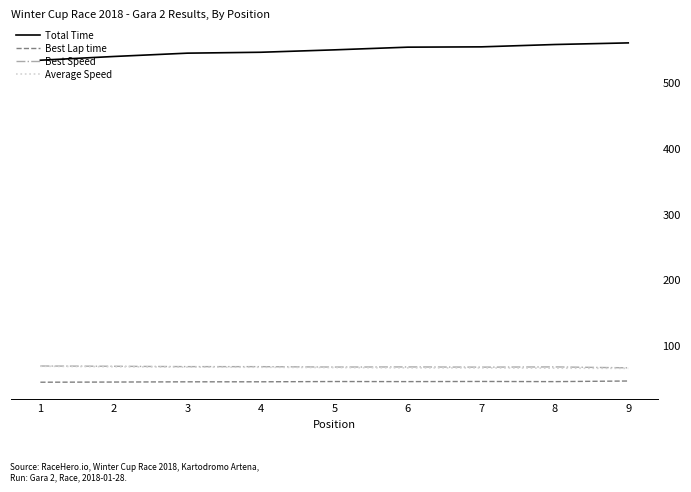

Is it true that Best Speed equals 67.4 at 5?

True